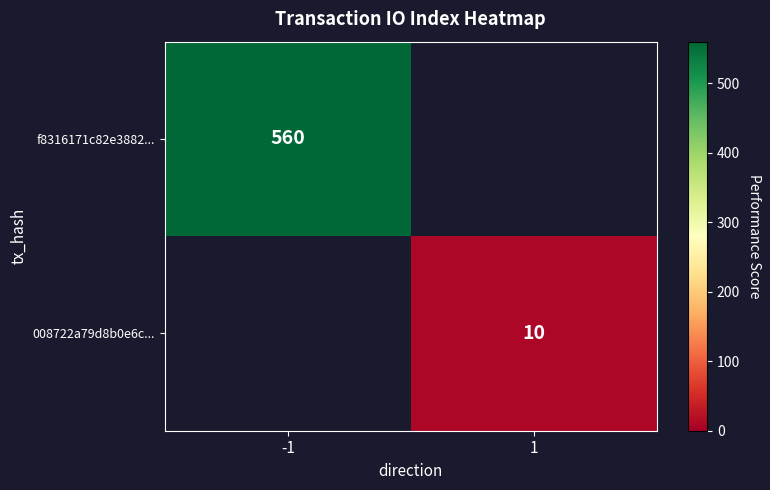

True or false: 008722a79d8b0e6c... has a value of 16 at 1.

False